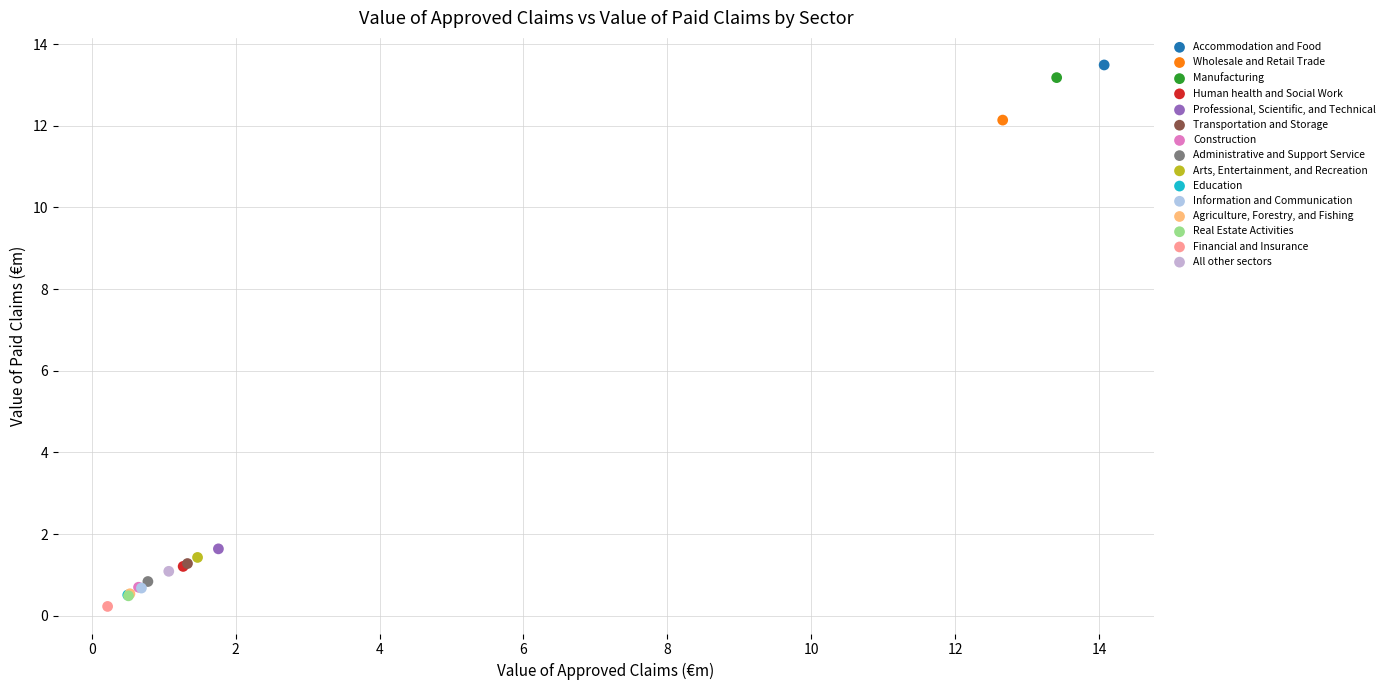

What are all the series names shown in the legend?

Accommodation and Food, Wholesale and Retail Trade, Manufacturing, Human health and Social Work, Professional, Scientific, and Technical, Transportation and Storage, Construction, Administrative and Support Service, Arts, Entertainment, and Recreation, Education, Information and Communication, Agriculture, Forestry, and Fishing, Real Estate Activities, Financial and Insurance, All other sectors